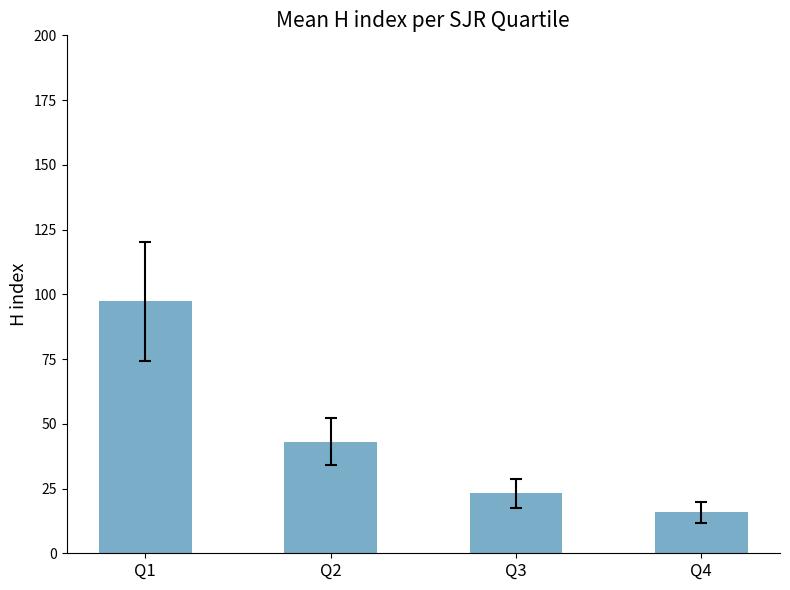

What is the change in value from Q1 to Q3?

-74.1